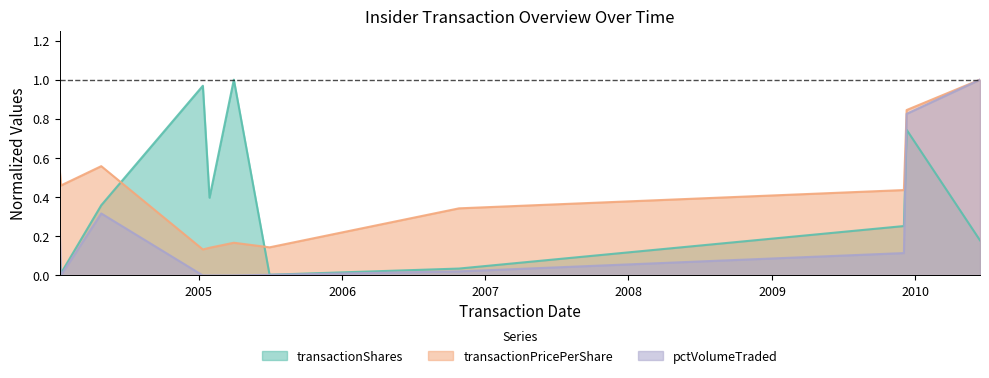

What position from the right is 2004-04-27?

9